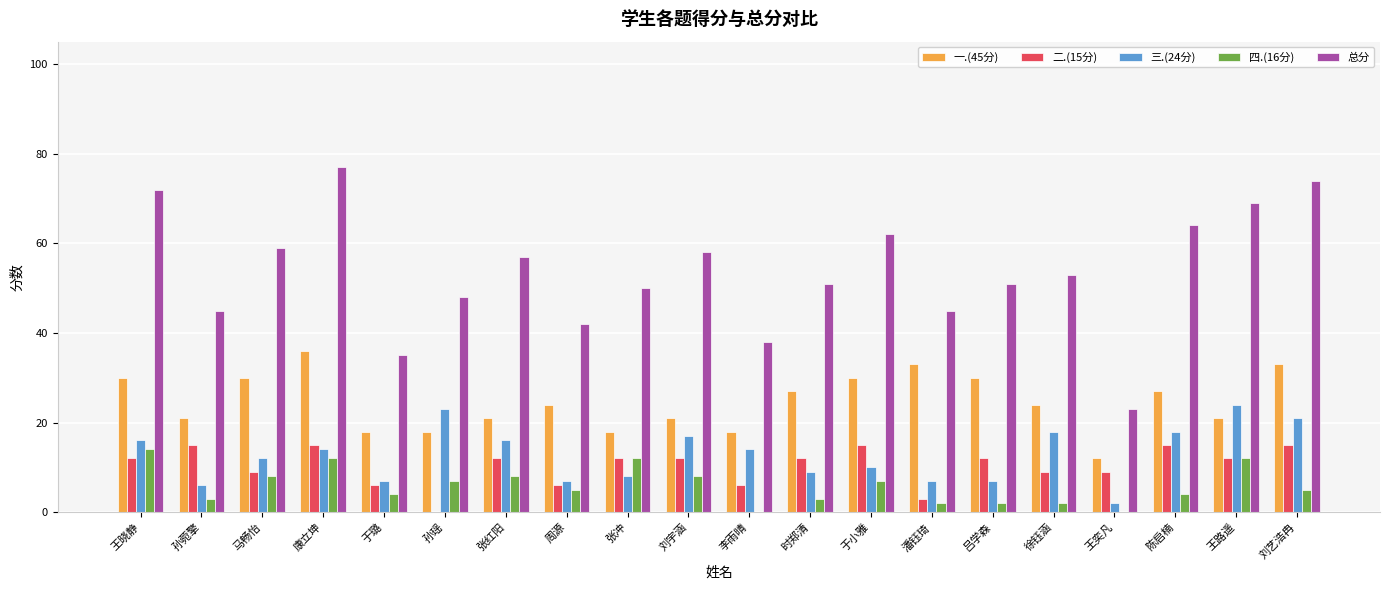

What is the spread (max minus min) of values at 周源?

37